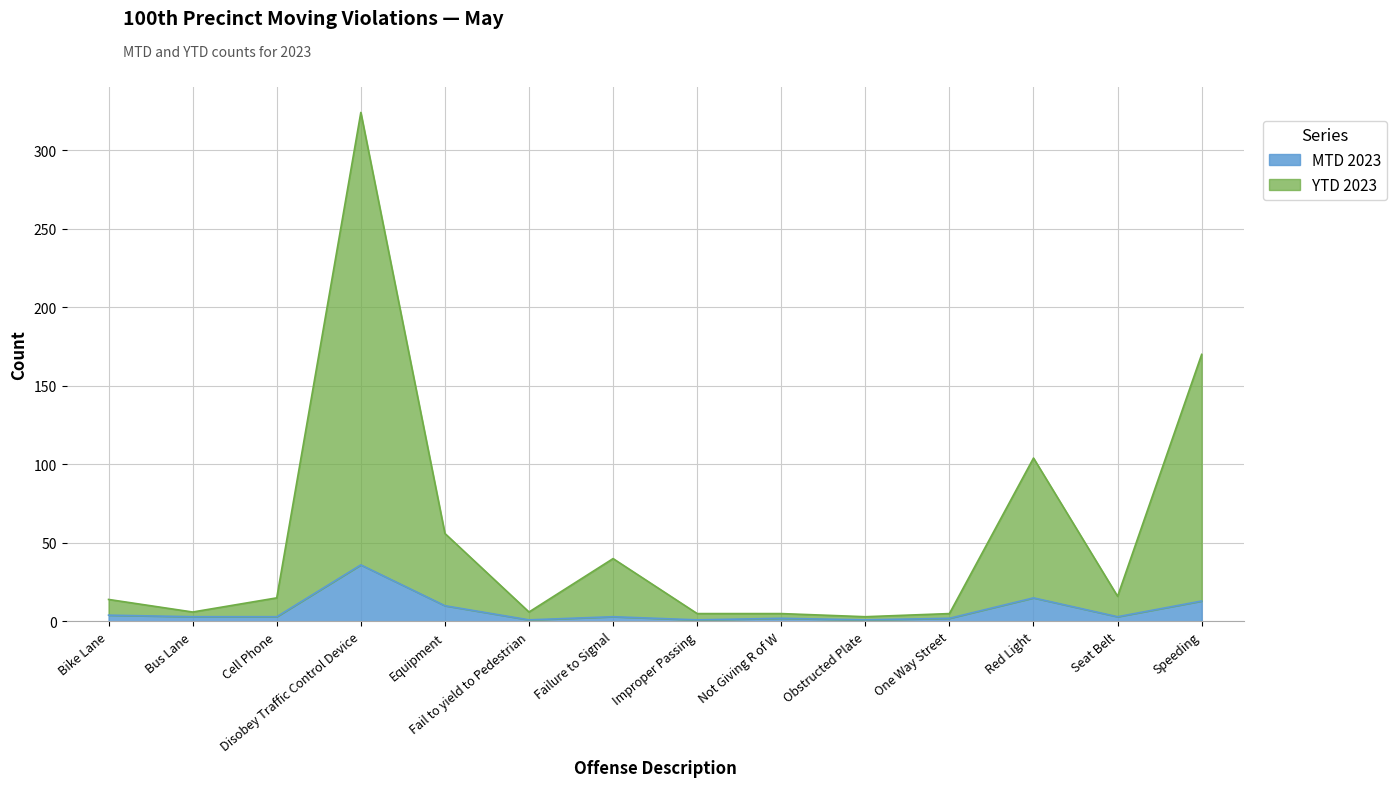

At how many categories does at least one series exceed 86?

3